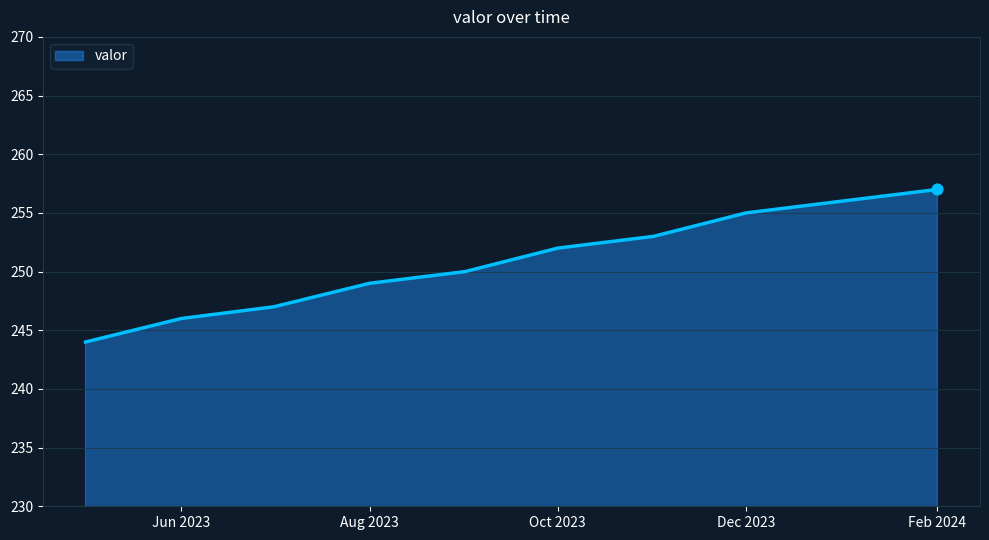

What is the greatest value displayed?

257